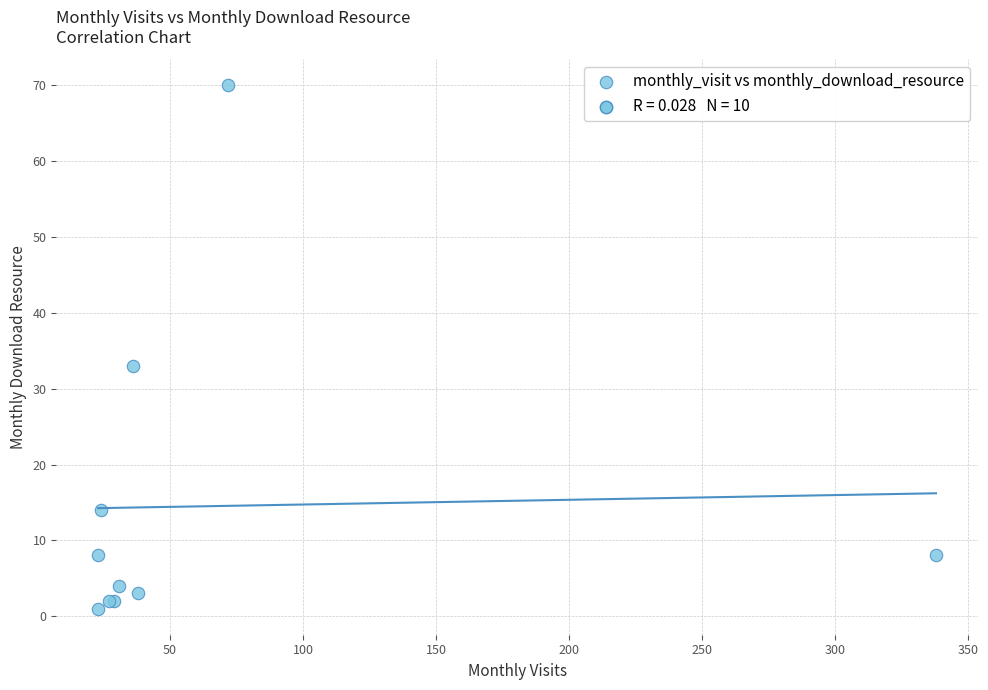

What Y value in the scatter plot is closest to 35?

33